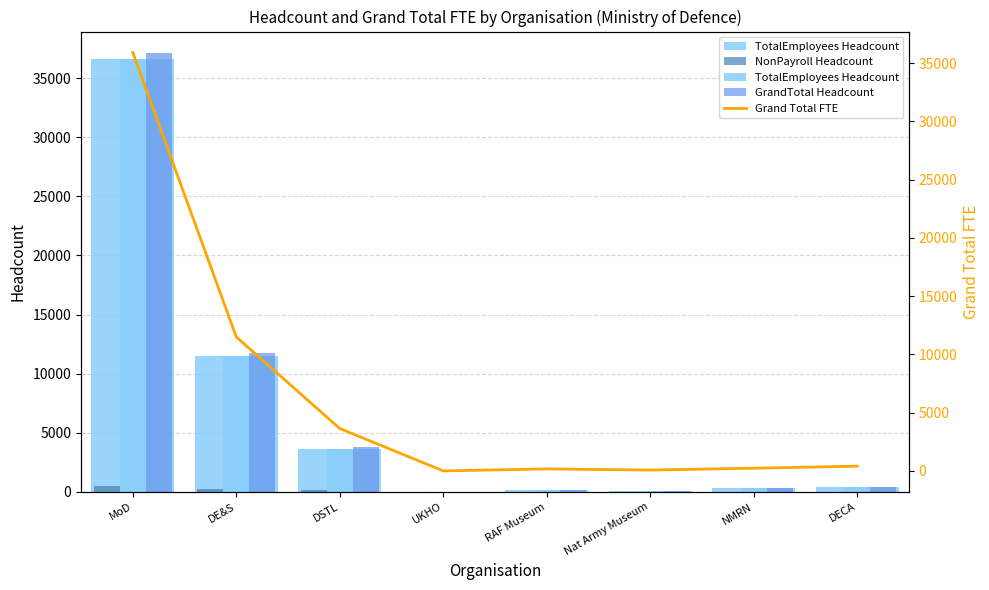

How many values in the Grand Total FTE series are below 407?

4